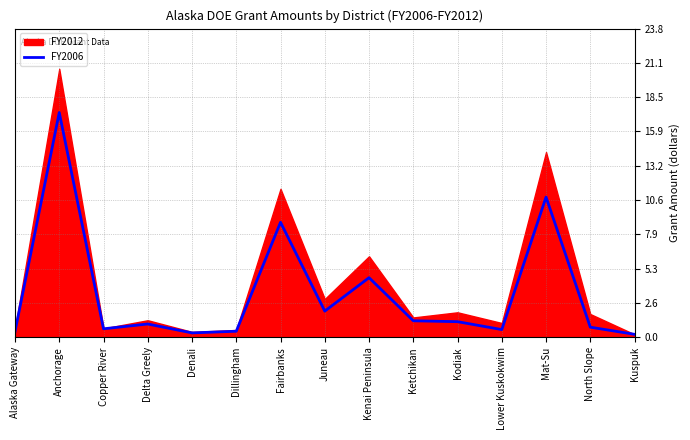

How many lines are shown in the chart?

1